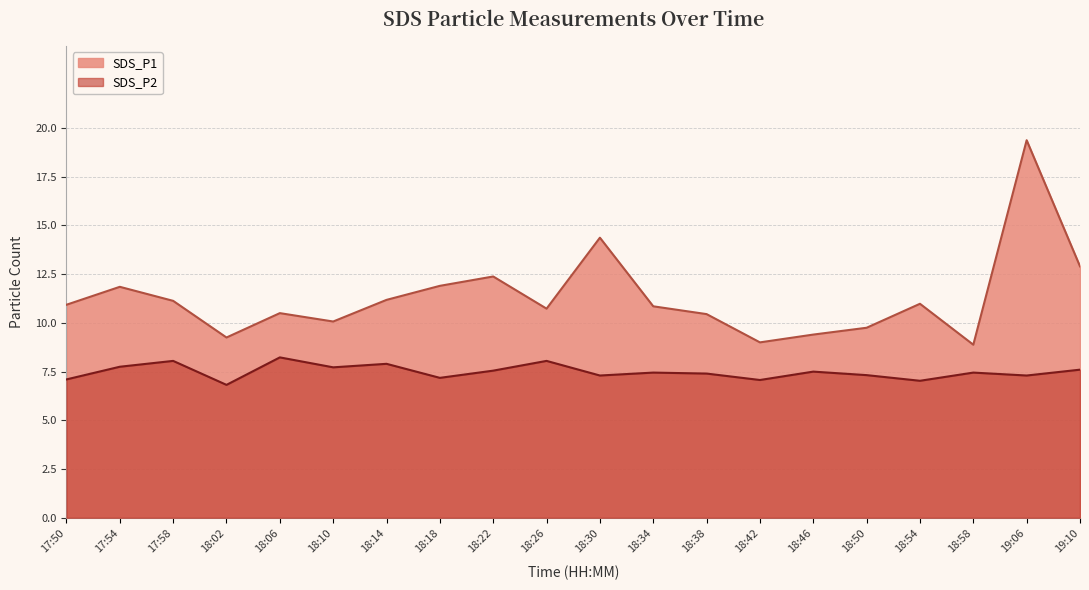

What is the spread (max minus min) of values at 18:18?

4.7